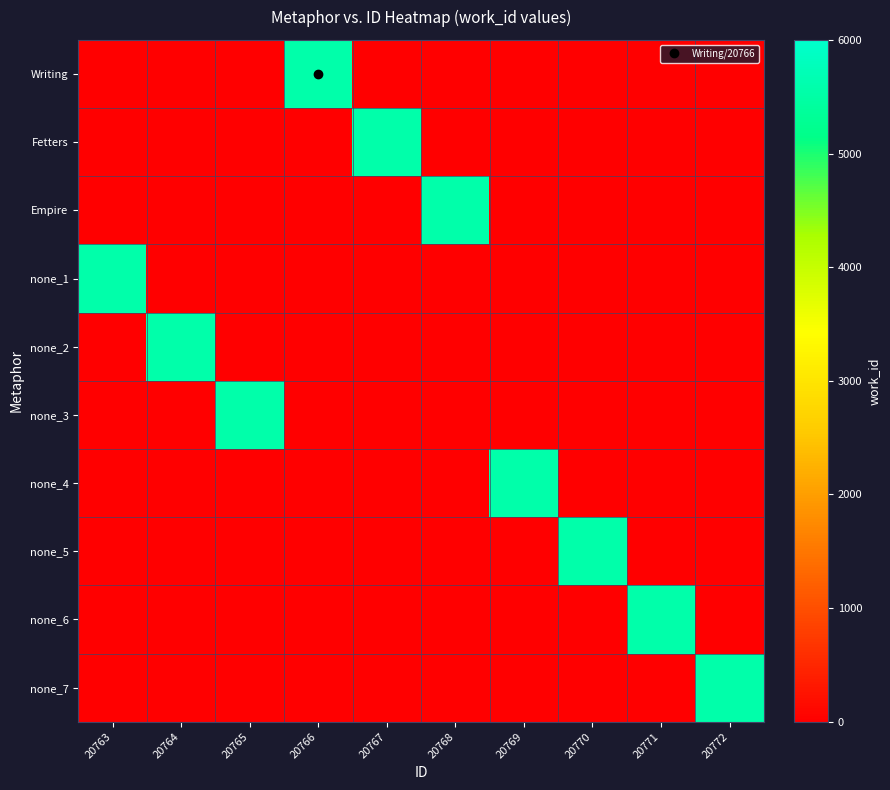

List the labels in order of none_5 value, smallest first.

20763, 20764, 20765, 20766, 20767, 20768, 20769, 20770, 20771, 20772